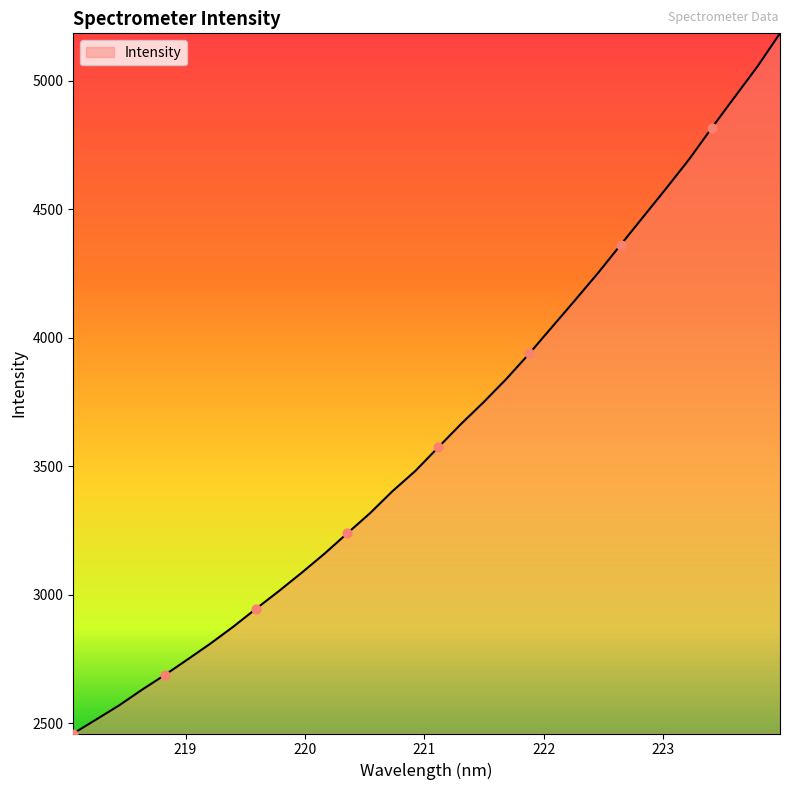

What is the smallest value displayed?

2459.2